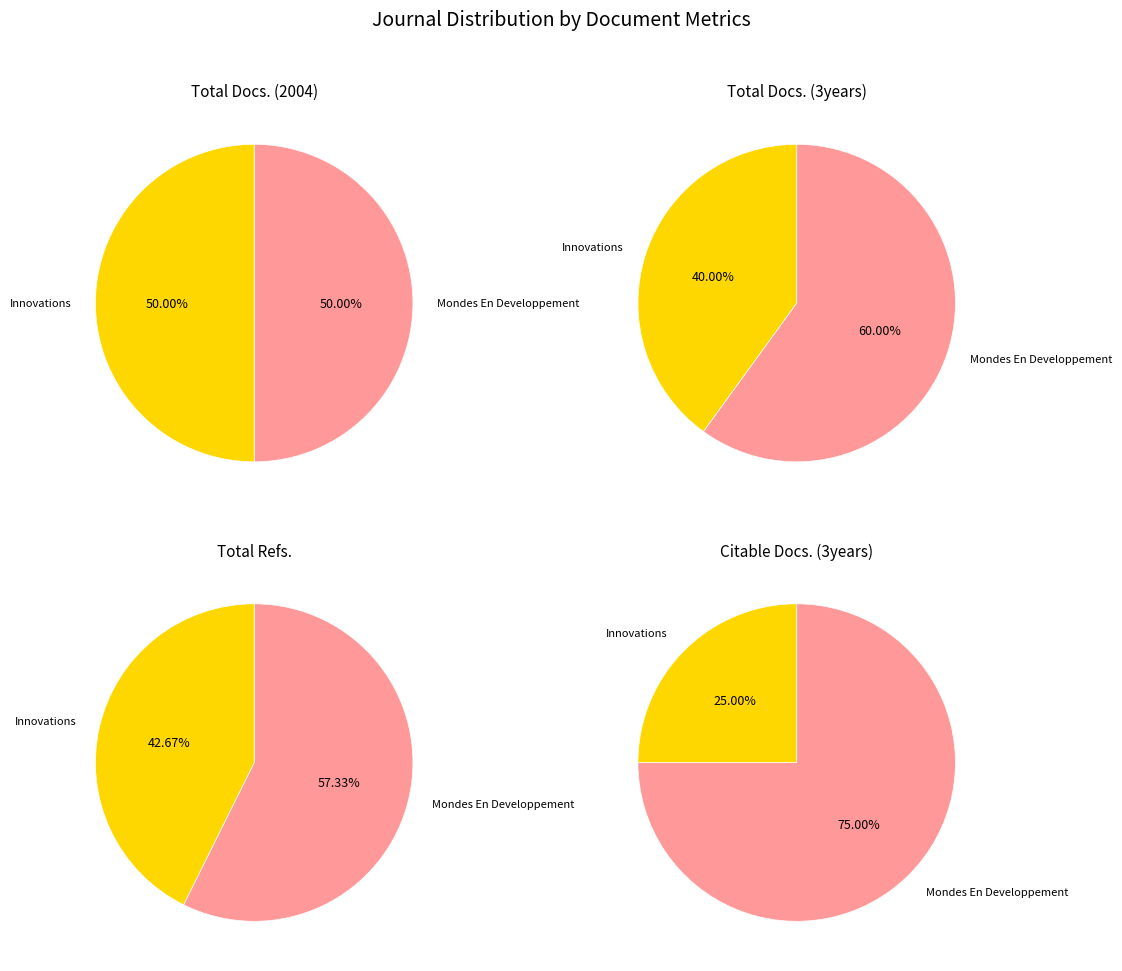

Is Innovations the majority of the pie?

No